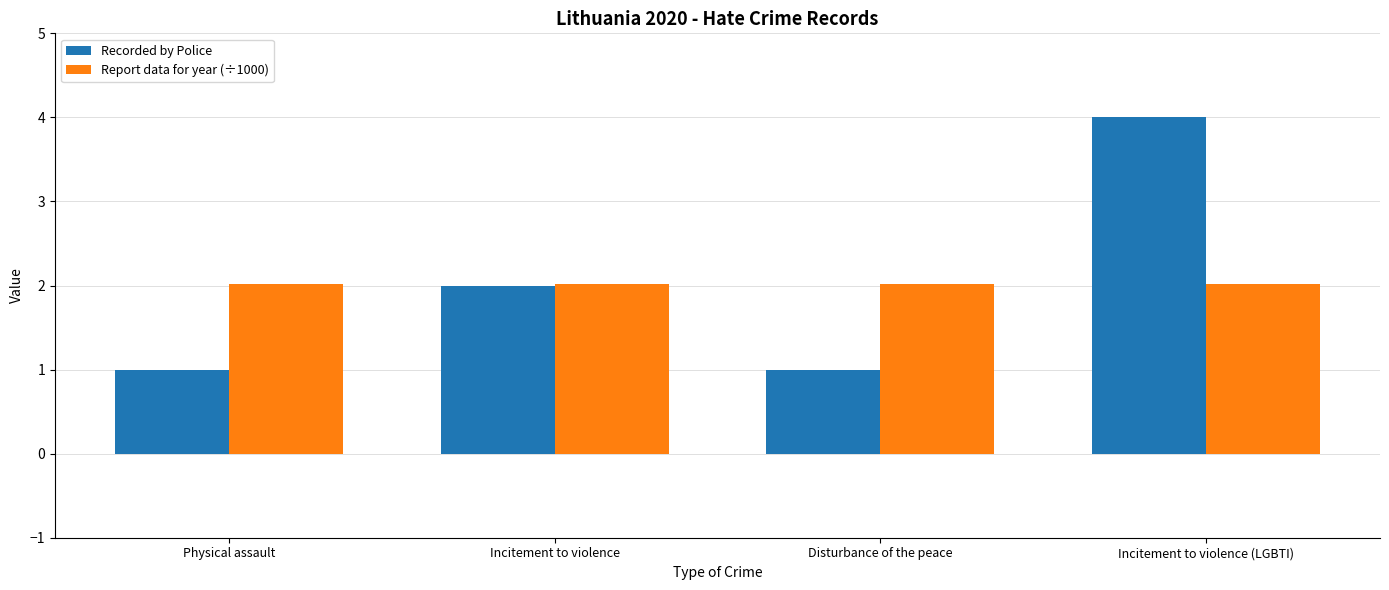

Reading left to right, what are all the values shown in this chart?

Recorded by Police: Physical assault=1.0	Incitement to violence=2.0	Disturbance of the peace=1.0	Incitement to violence (LGBTI)=4.0
Report data for year (÷1000): Physical assault=2.0	Incitement to violence=2.0	Disturbance of the peace=2.0	Incitement to violence (LGBTI)=2.0